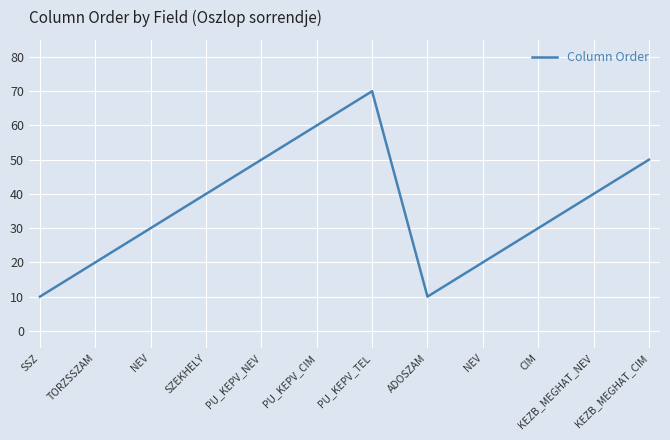

List the labels in order of value, smallest first.

SSZ, ADOSZAM, TORZSSZAM, NEV, NEV, CIM, SZEKHELY, KEZB_MEGHAT_NEV, PU_KEPV_NEV, KEZB_MEGHAT_CIM, PU_KEPV_CIM, PU_KEPV_TEL